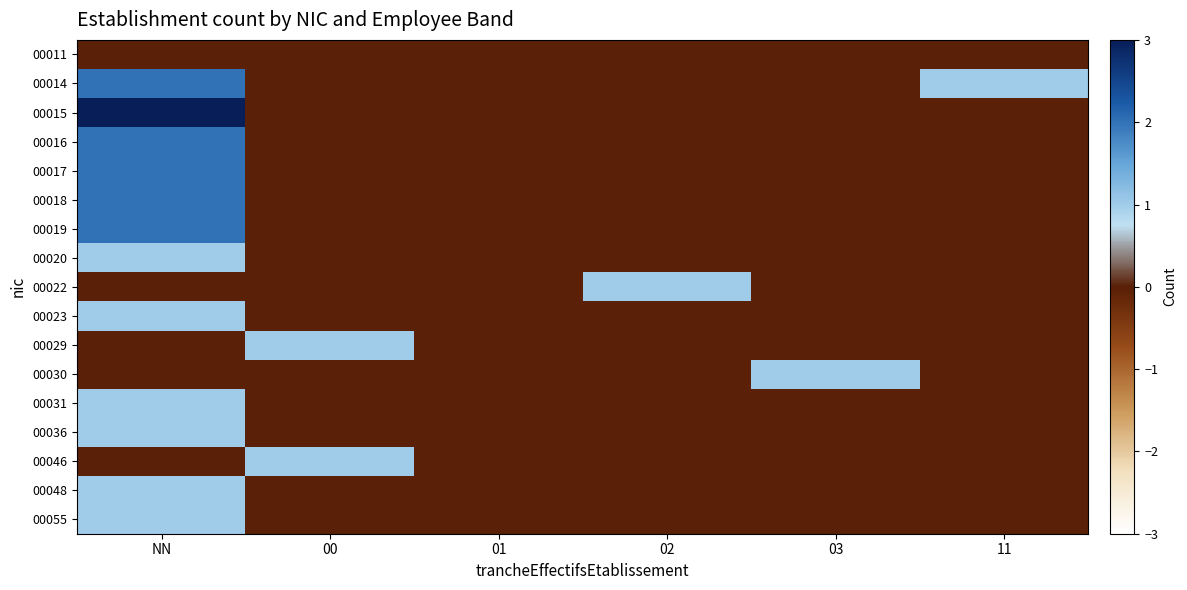

Which has a higher value, 00 or 01?

00